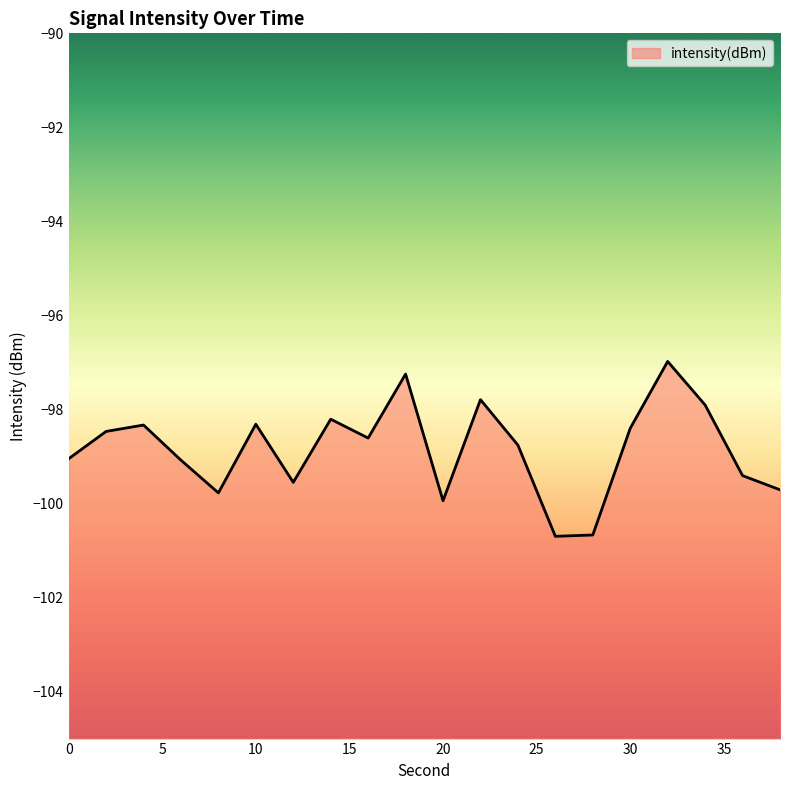

How many interior local valleys (lower than both neighbors) does the data have?

5